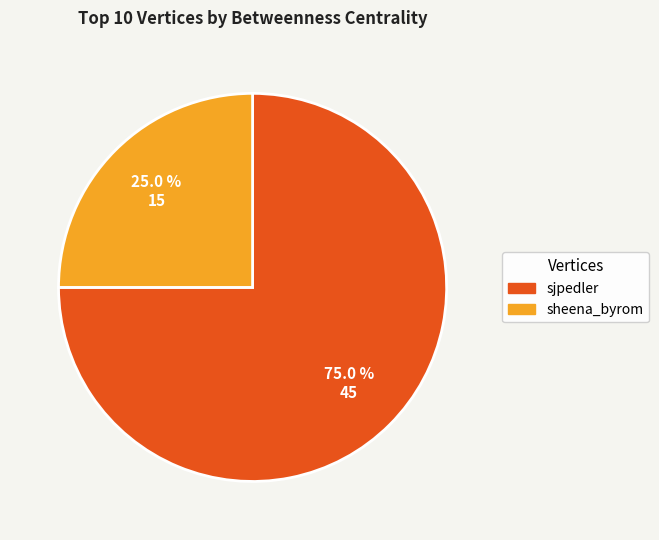

How many slices are in this pie chart?

2